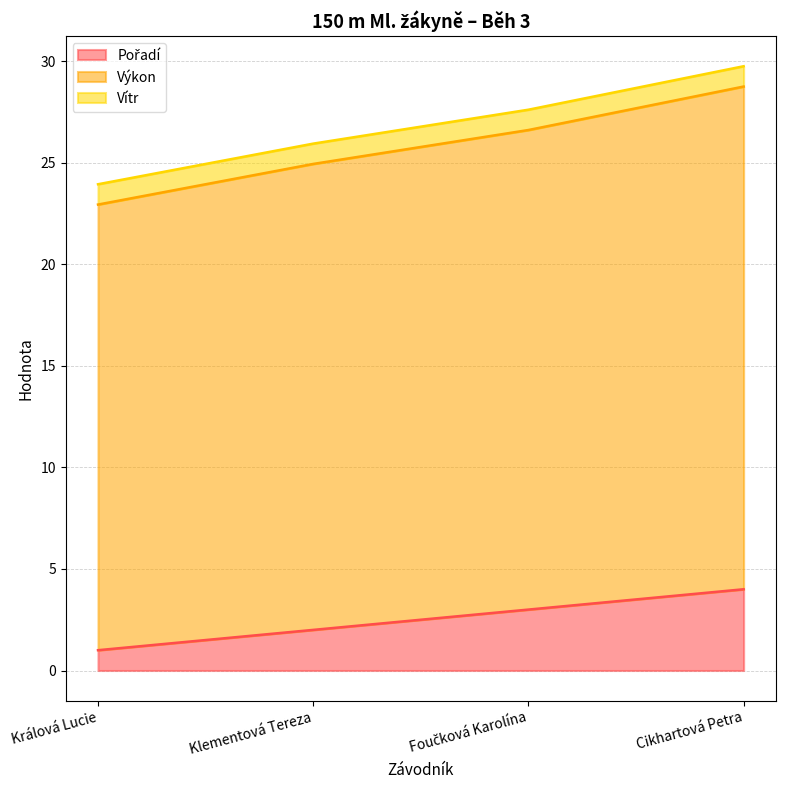

What is the label of the 2nd point from the left?

Klementová Tereza